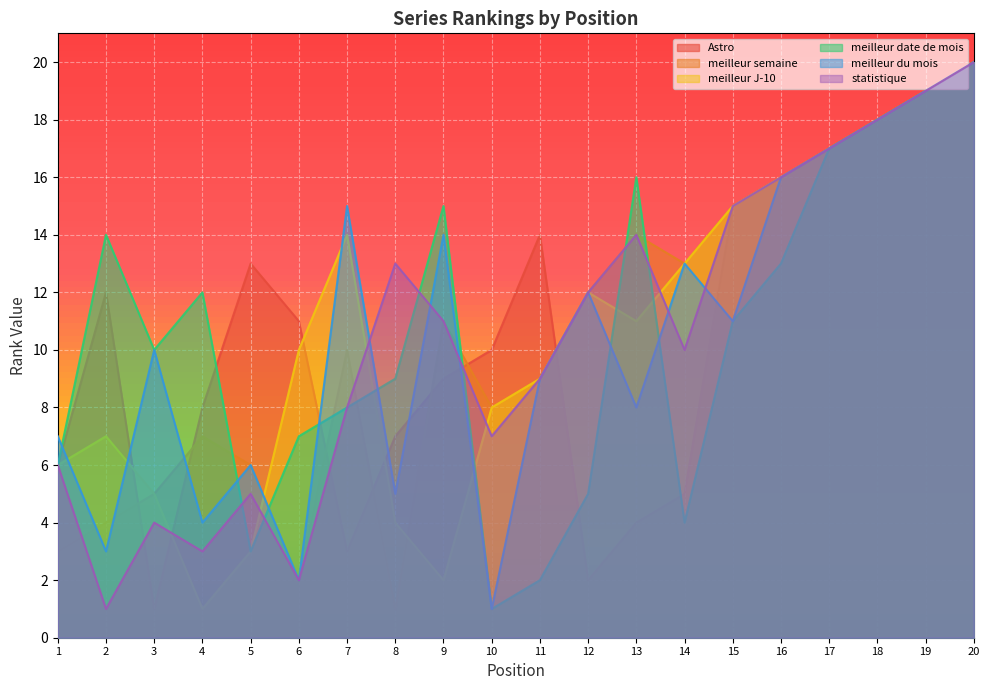

True or false: meilleur du mois and meilleur semaine cross at least once.

True